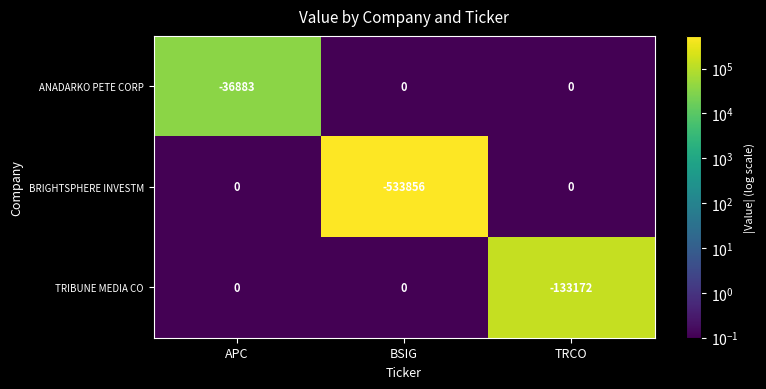

True or false: TRIBUNE MEDIA CO has a value of -74189 at APC.

False